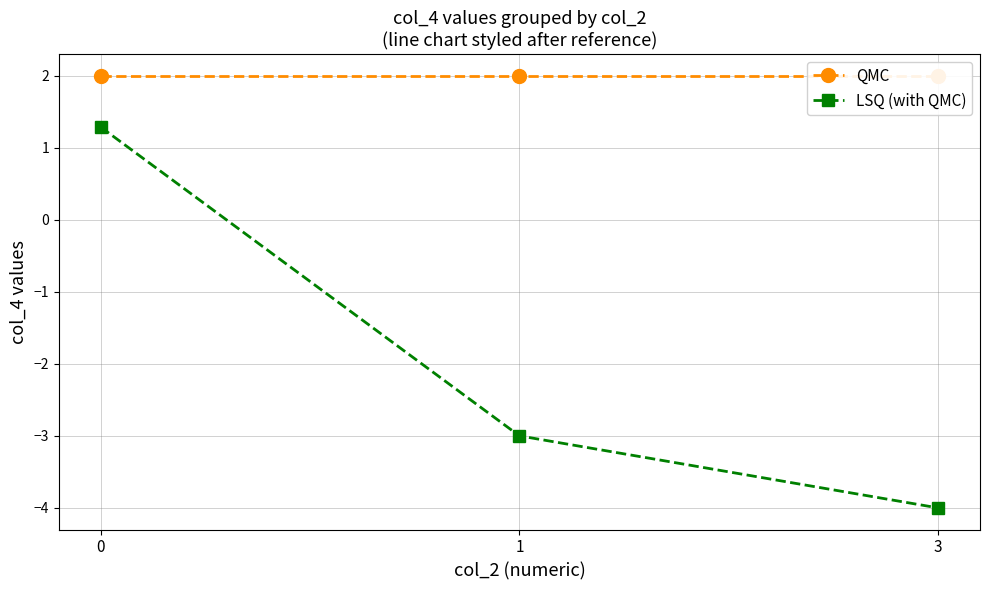

Rank the categories by QMC value from highest to lowest.

0, 1, 3